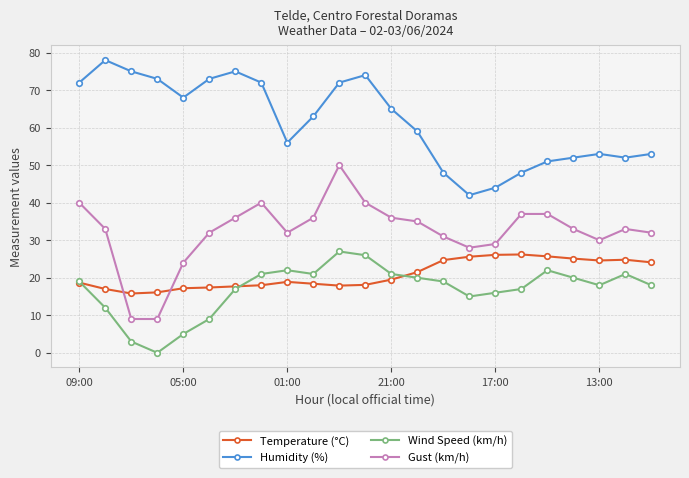

Which series has the largest total across all categories?

Humidity (%)